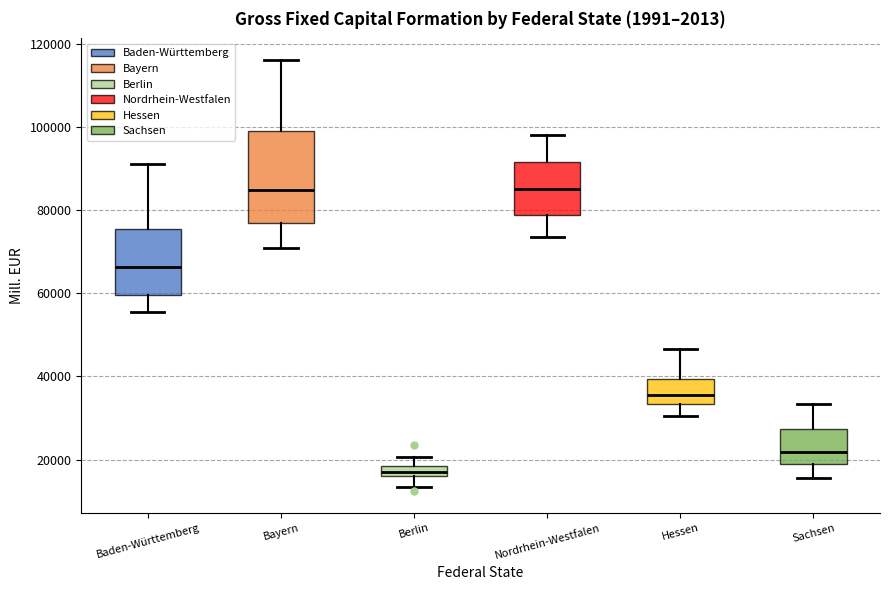

Which box is the tallest, from its lower edge to its upper edge?

Bayern